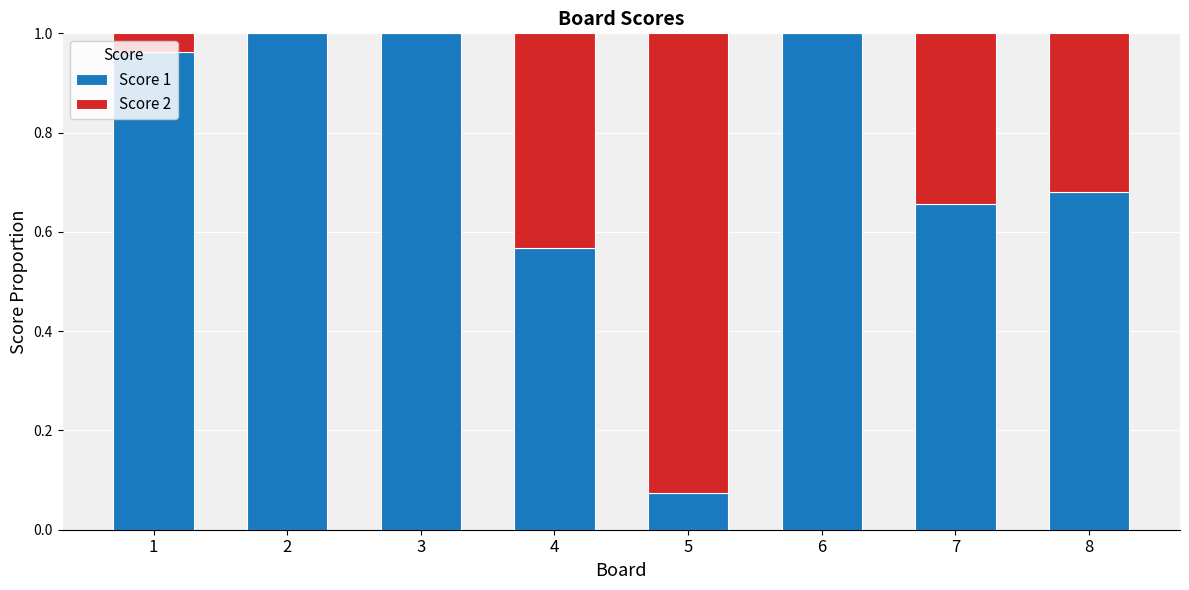

The value of Score 1 at 2 is 0.4. True or false?

False